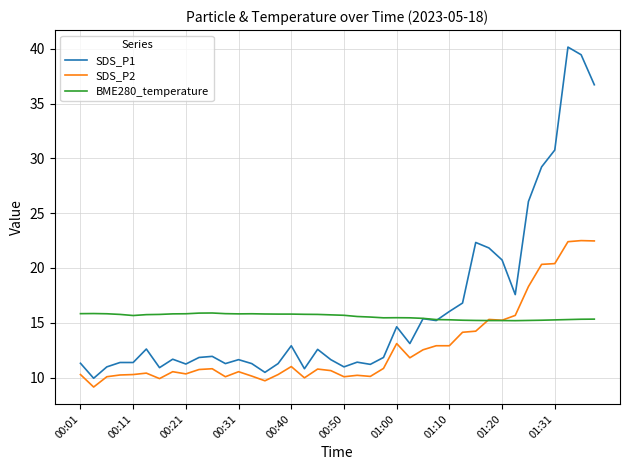

Does the chart display data point markers on the line(s)?

No